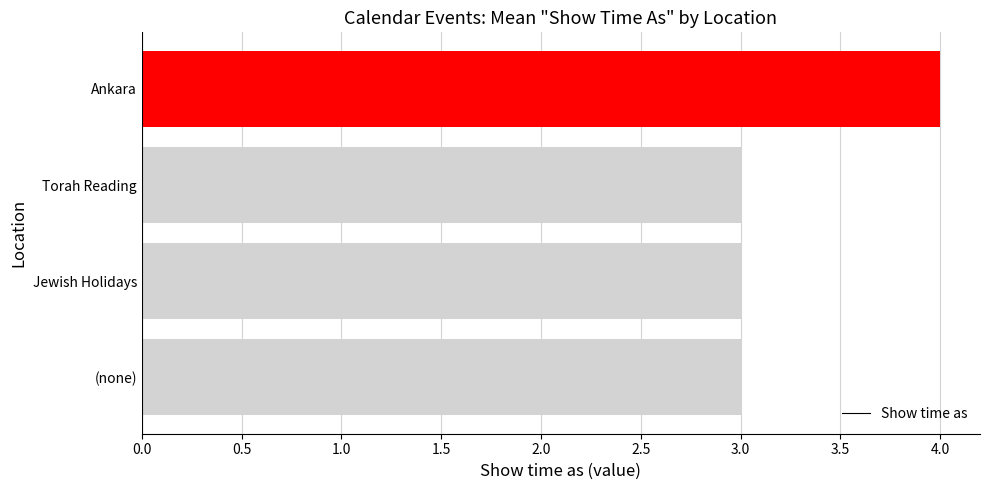

The chart shows a value of 5 at Torah Reading. True or false?

False